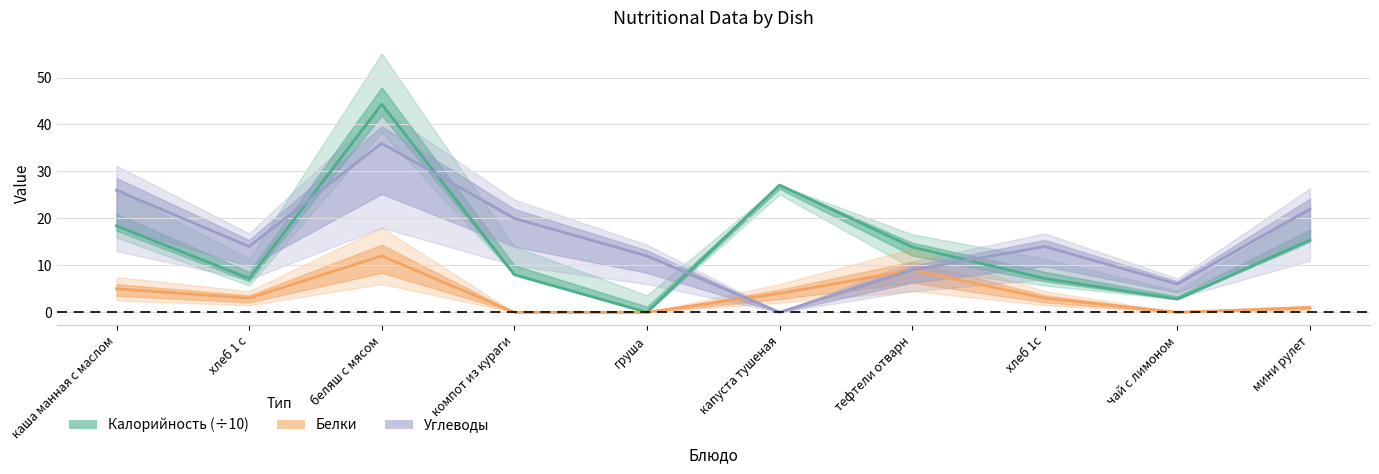

The value of Белки at компот из кураги is 0.0. True or false?

True